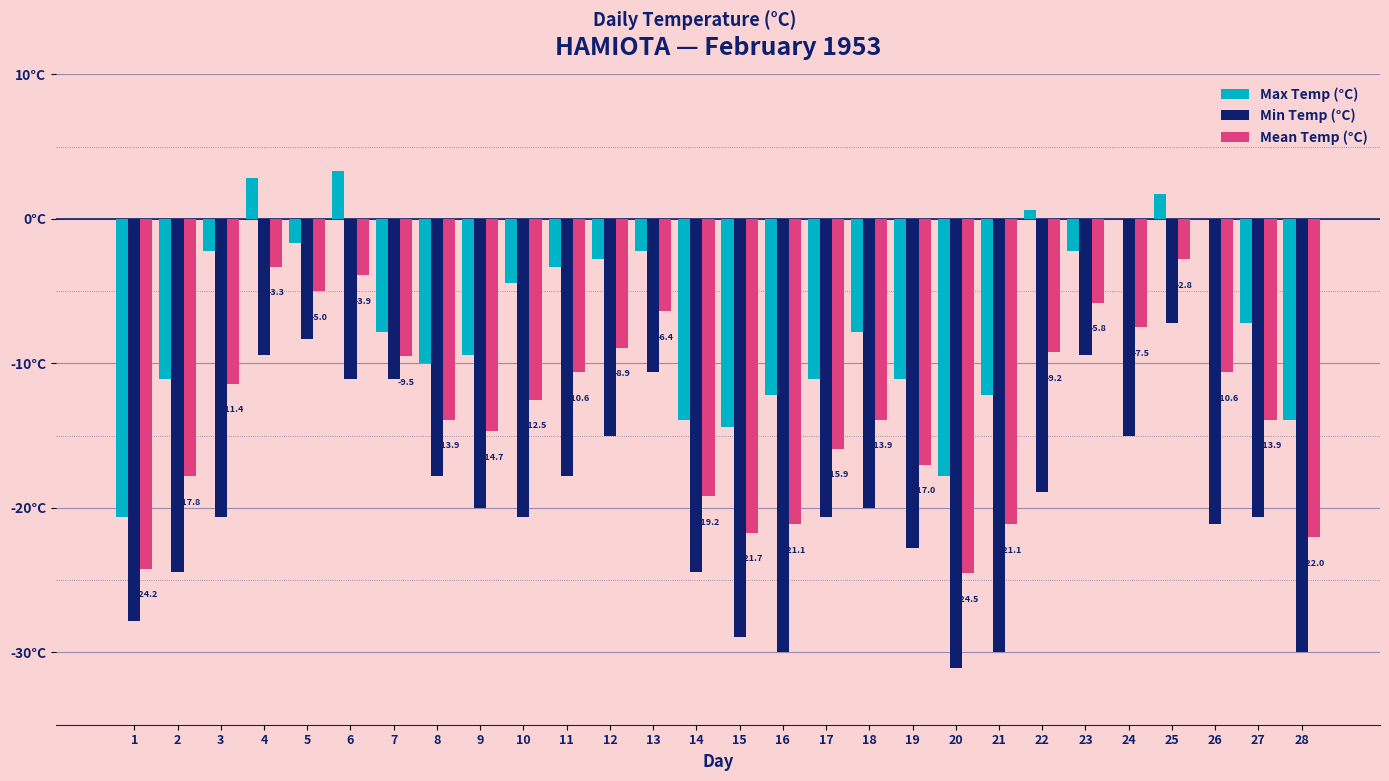

What are all the series names shown in the legend?

Max Temp (°C), Min Temp (°C), Mean Temp (°C)